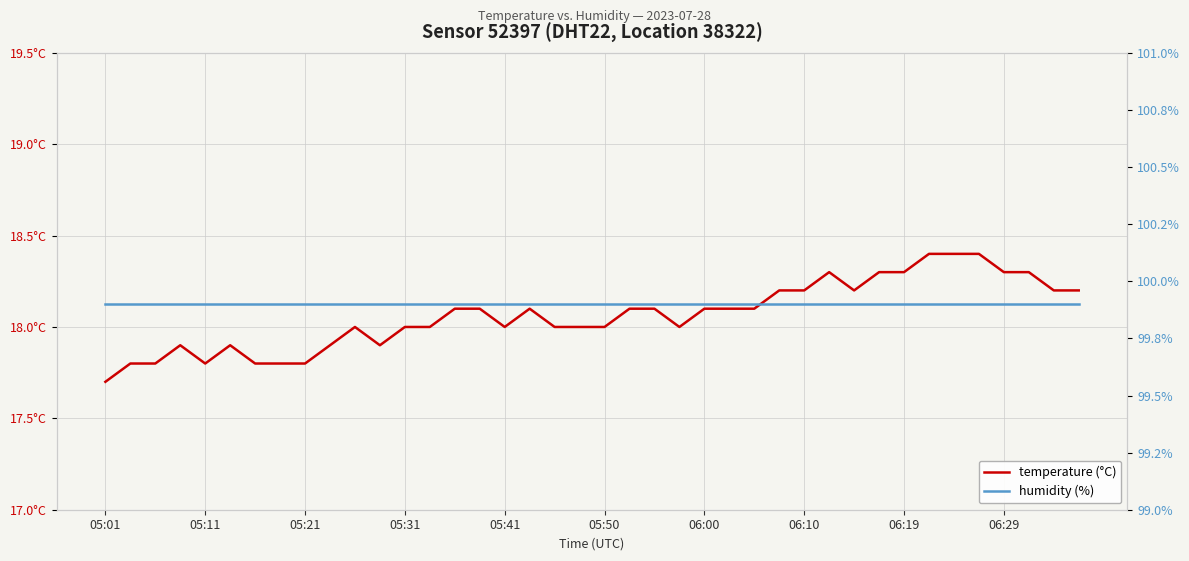

True or false: temperature (°C) and humidity (%) cross at least once.

False